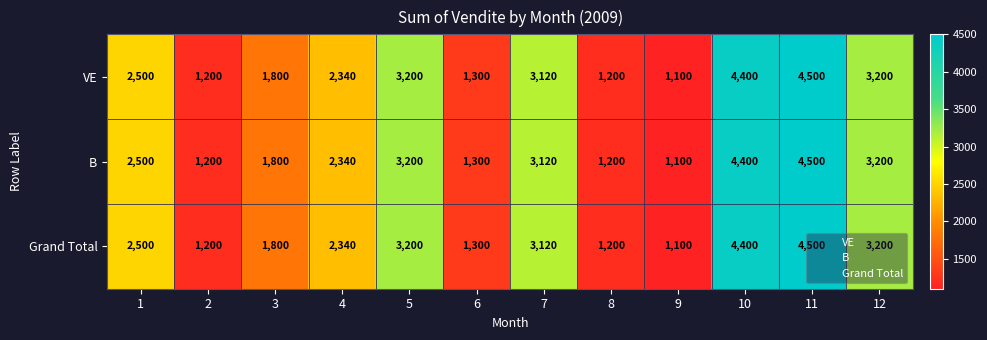

How many series are shown in this chart?

3